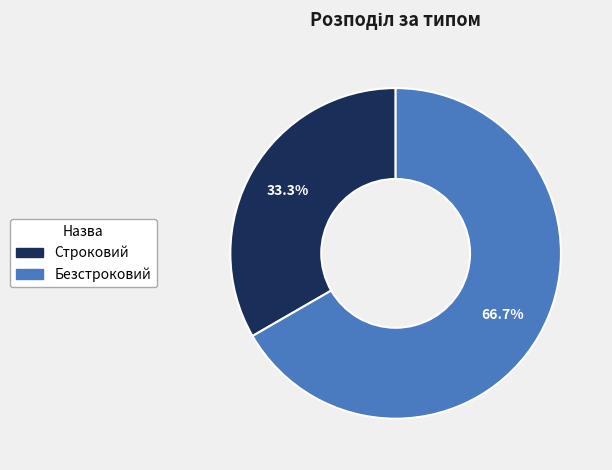

Rank the categories by value from highest to lowest.

Безстроковий, Строковий